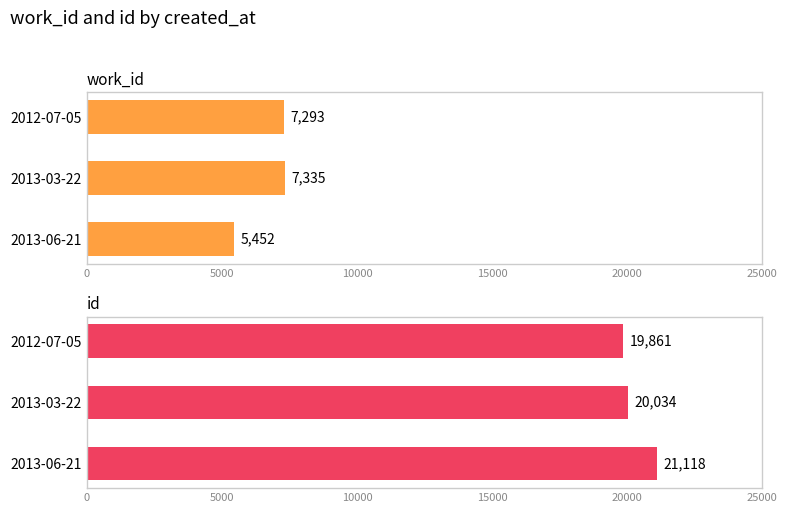

What is the lowest value of the id series?

19861